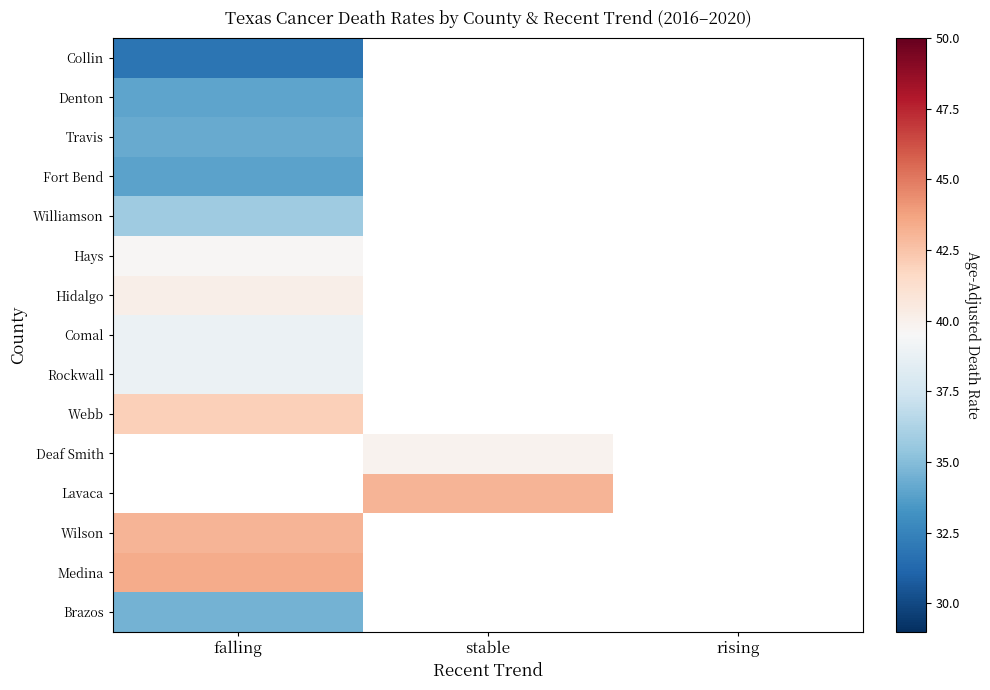

Which label corresponds to the smallest value in the chart?

falling